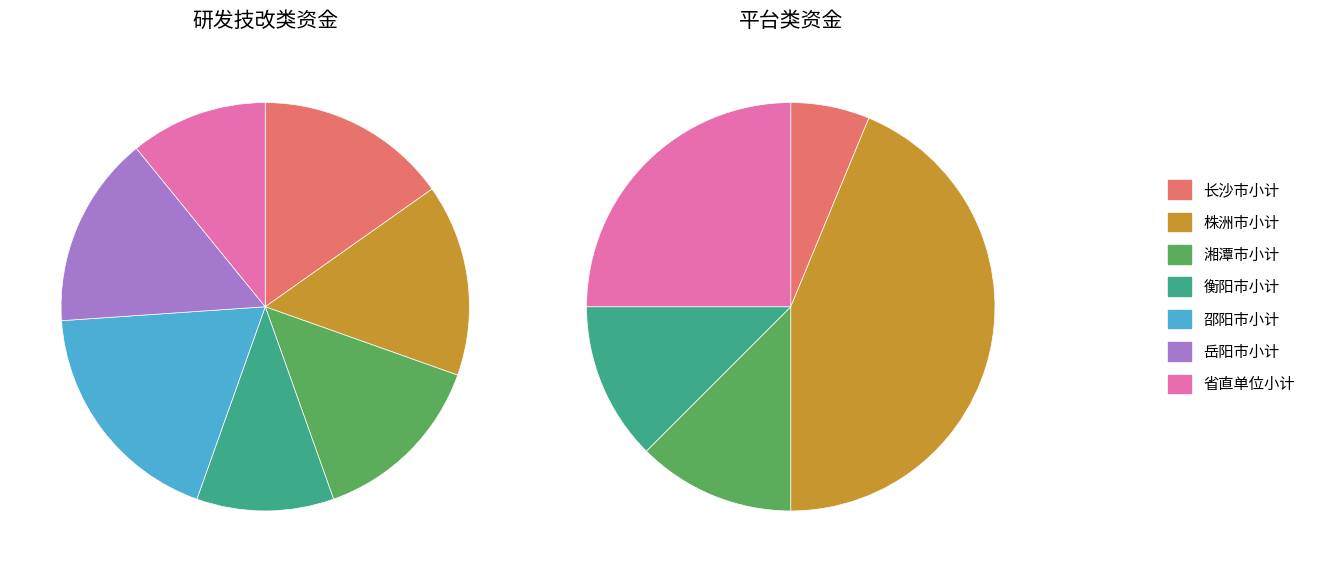

Which category has the smallest portion of the pie?

衡阳市小计